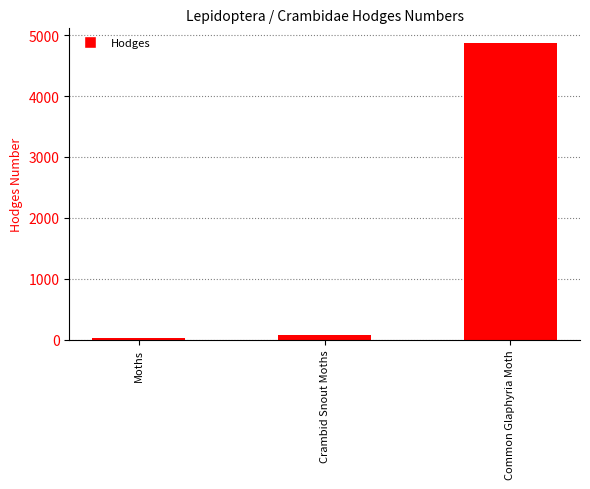

Read the value at Common Glaphyria Moth.

4869.0